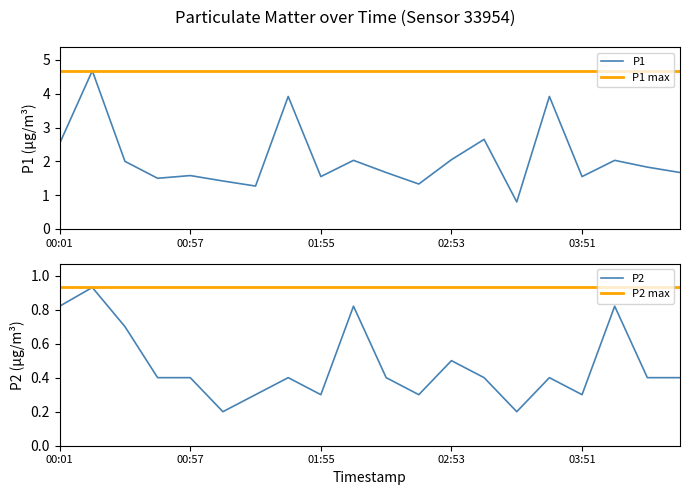

Where is the first local maximum for P2?

00:14